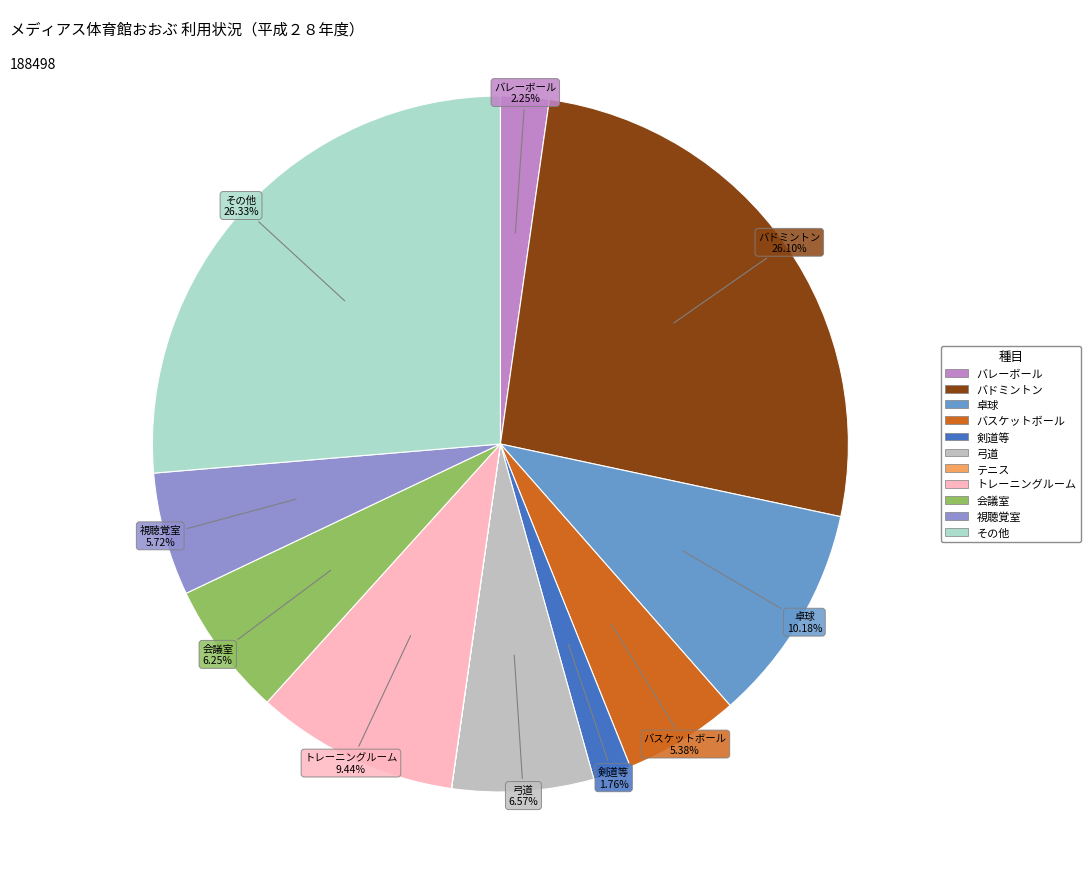

Is there any slice that represents more than half of the pie?

No